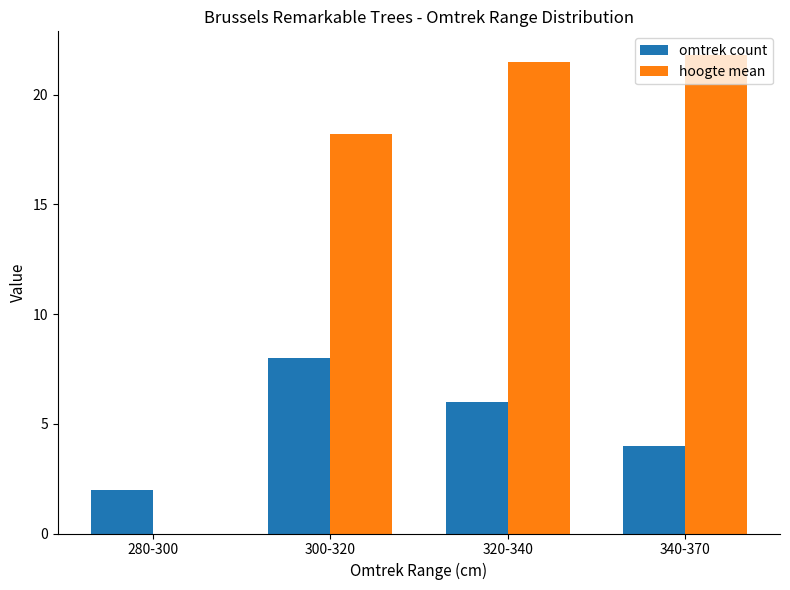

How many series are shown in this chart?

2